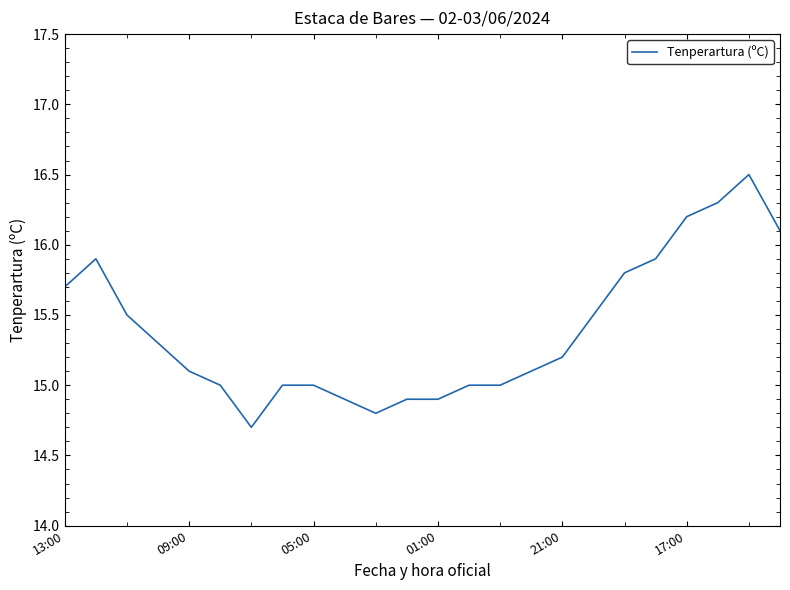

What is the greatest value displayed?

16.5